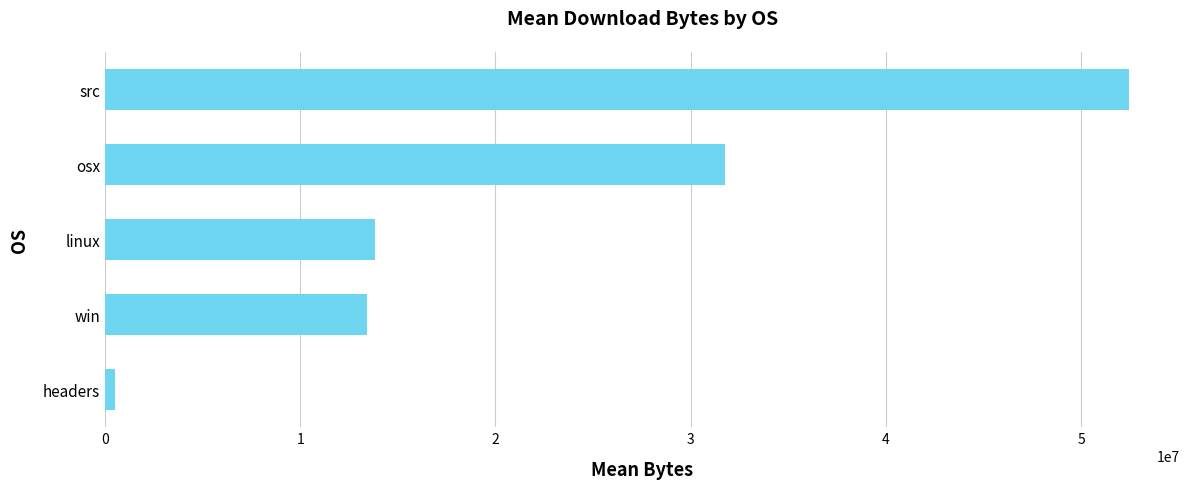

What is the sum of all values?

112027418